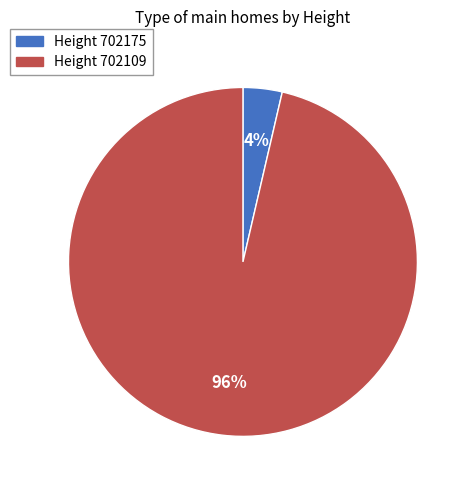

To the nearest percent, what is the average slice percentage?

50%